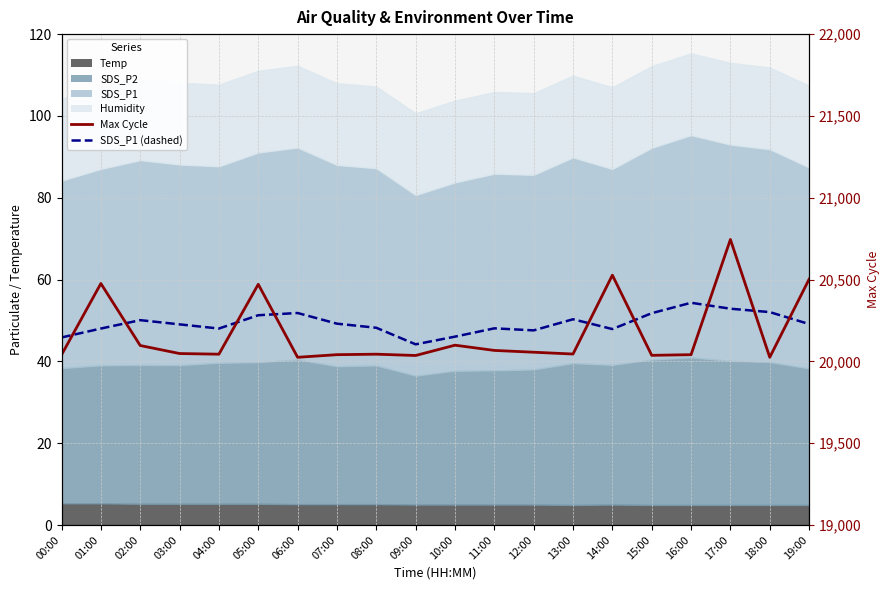

What is the approximate value of SDS_P1 (dashed) at 10:00?

46.0